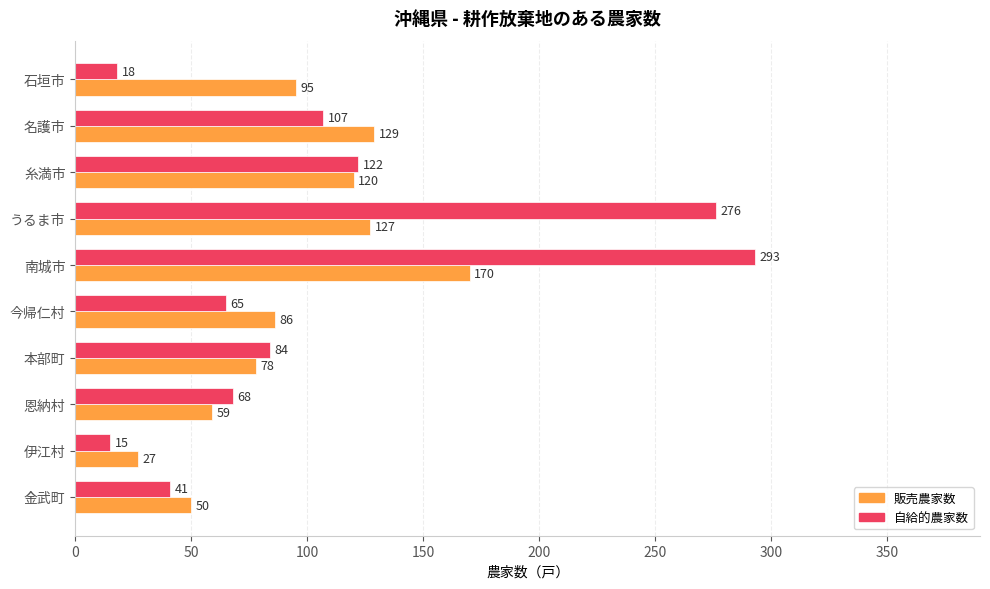

Is it true that 販売農家数 equals 129 at 名護市?

True